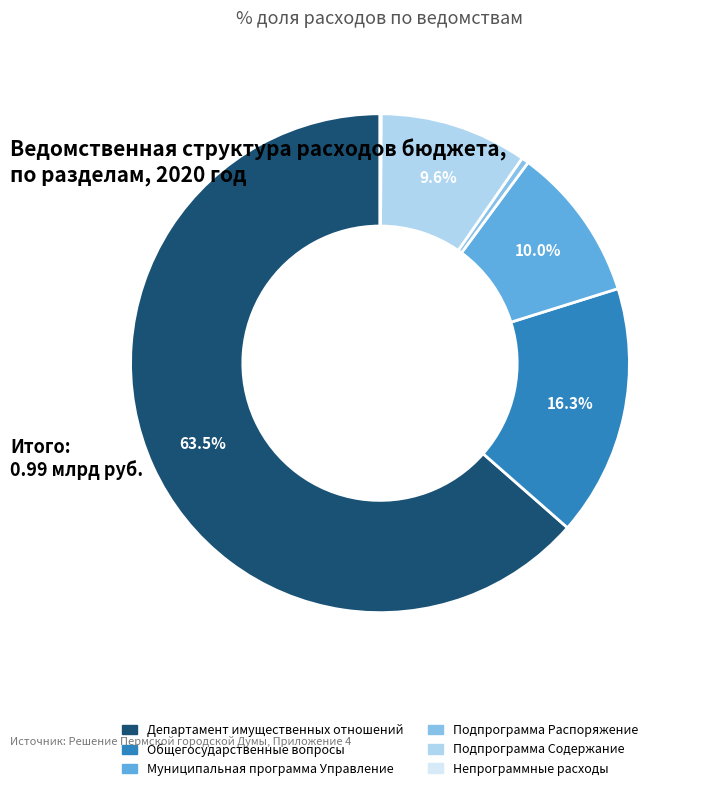

What portion of the pie excludes Подпрограмма Содержание?

90.4%